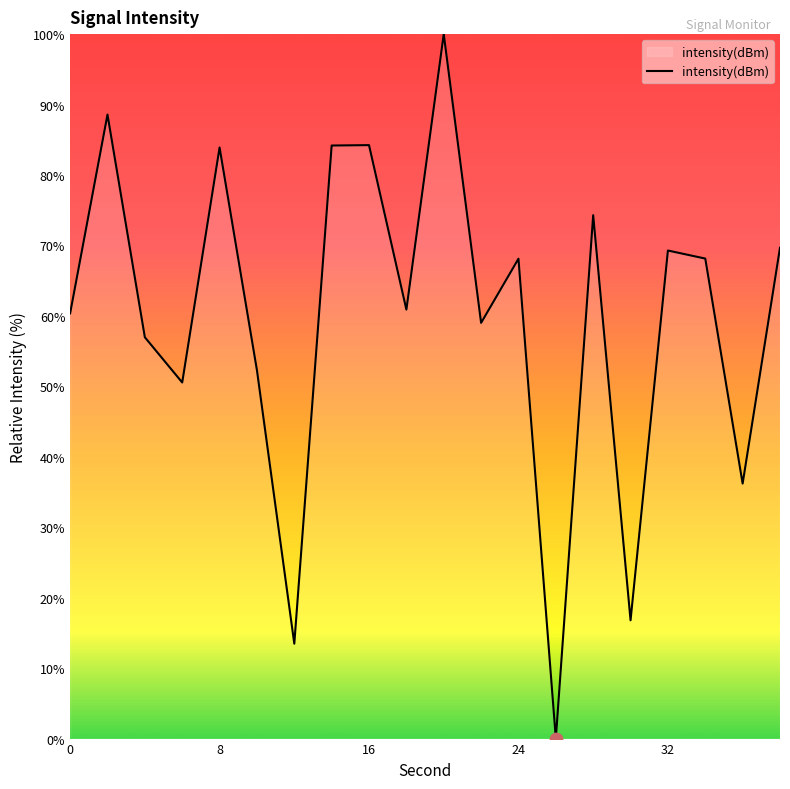

What is the maximum value shown in the chart?

100.0